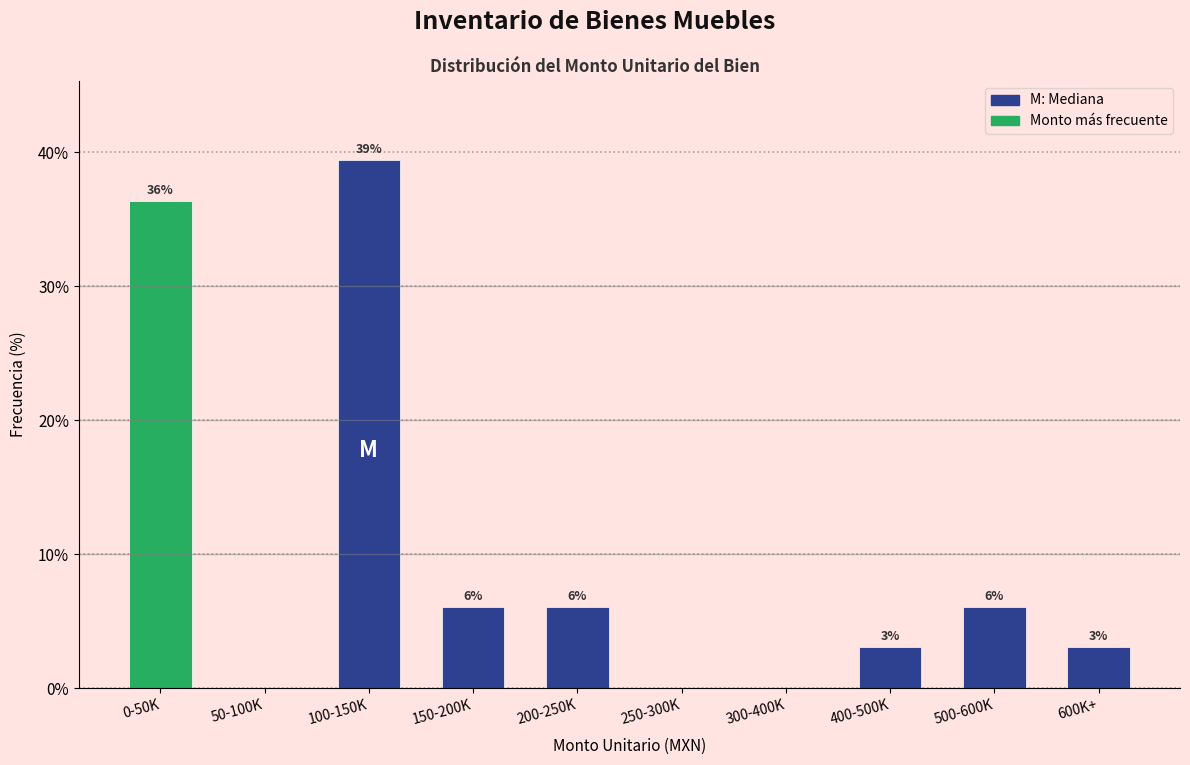

Are the bars horizontal?

No